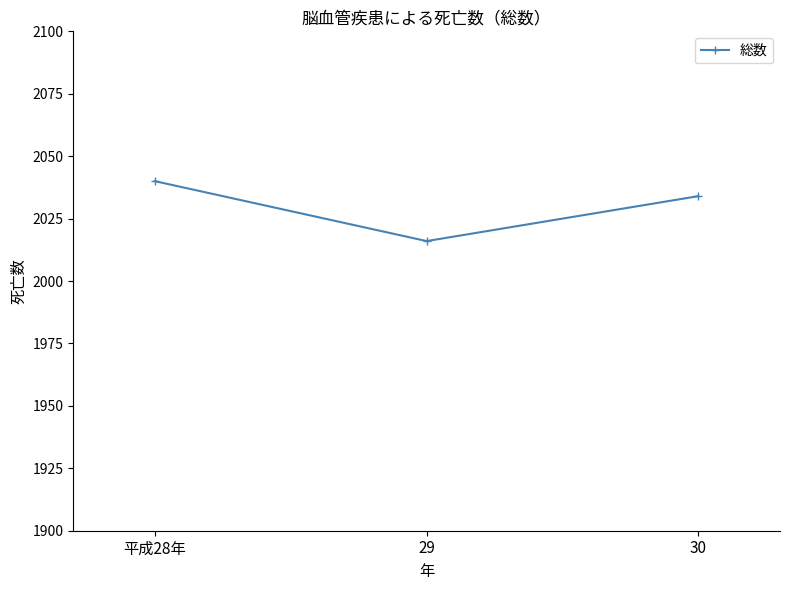

What is the ratio of the value at 平成28年 to the value at 30?

1.0